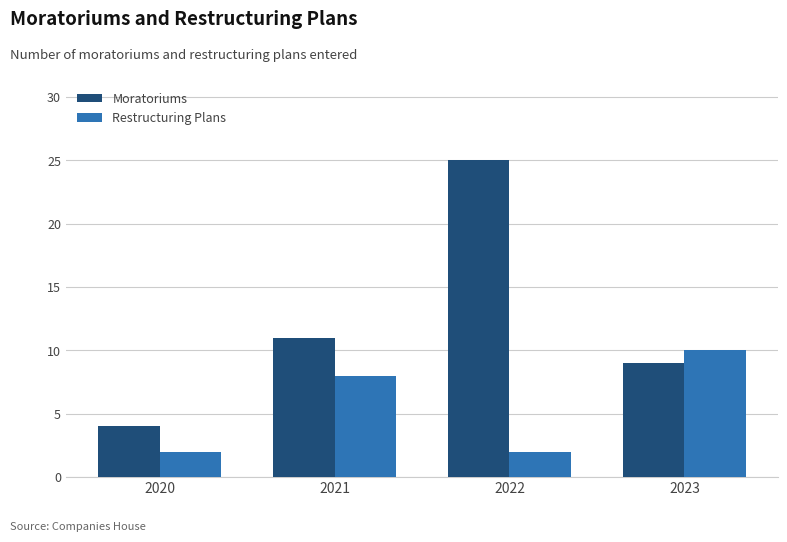

True or false: Restructuring Plans has a value of 3 at 2020.

False